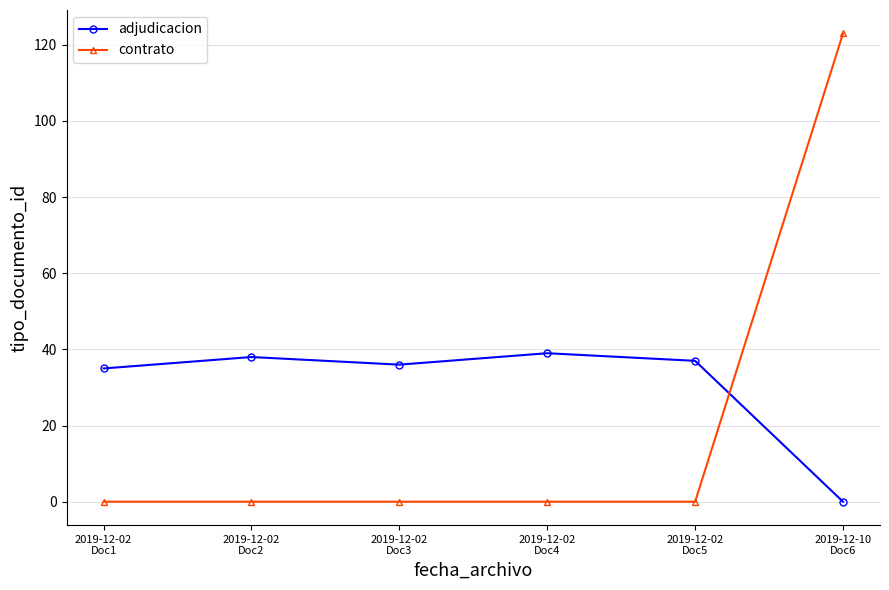

Reading left to right, transcribe all the data shown in this chart.

adjudicacion: 2019-12-02
Doc1=35	2019-12-02
Doc2=38	2019-12-02
Doc3=36	2019-12-02
Doc4=39	2019-12-02
Doc5=37	2019-12-10
Doc6=0
contrato: 2019-12-02
Doc1=0	2019-12-02
Doc2=0	2019-12-02
Doc3=0	2019-12-02
Doc4=0	2019-12-02
Doc5=0	2019-12-10
Doc6=123